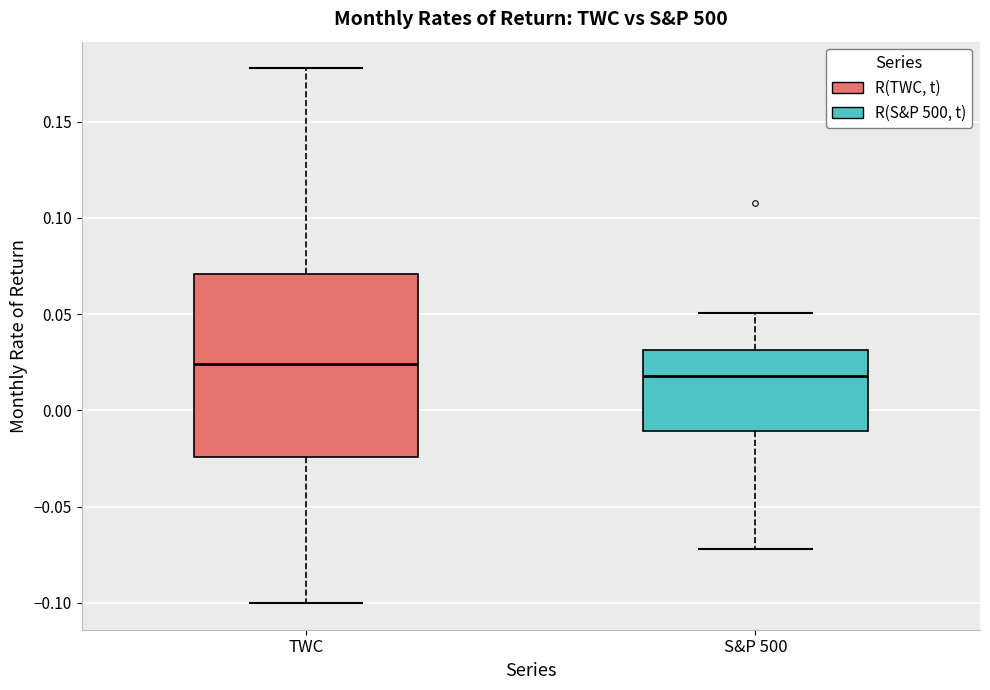

Where does the upper whisker of the box for S&P 500 end on the y-axis? The values are not printed on the chart, so give them approximately, as read against the axis.

0.050